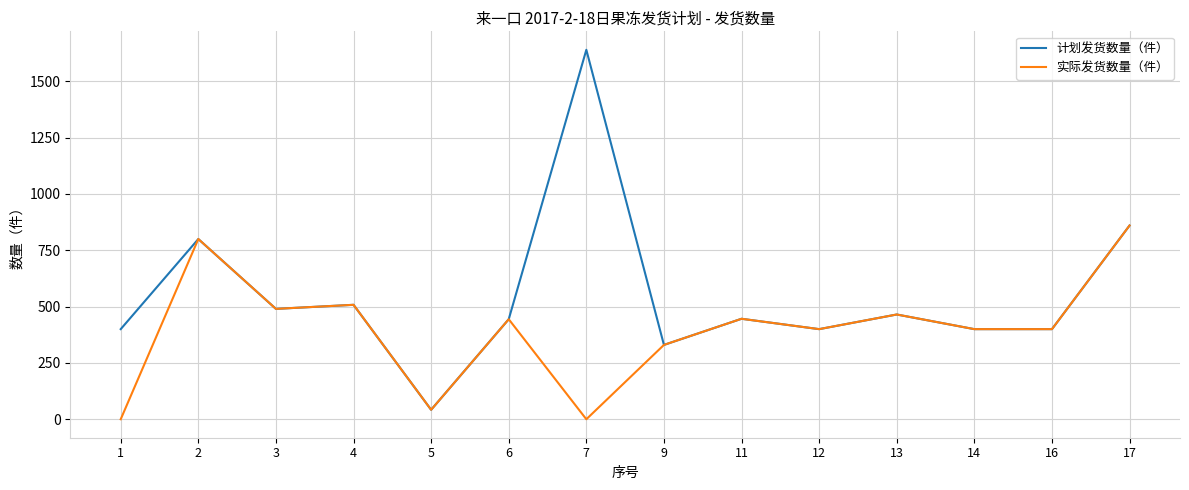

True or false: 实际发货数量（件） has more than 0 interior local peaks.

True